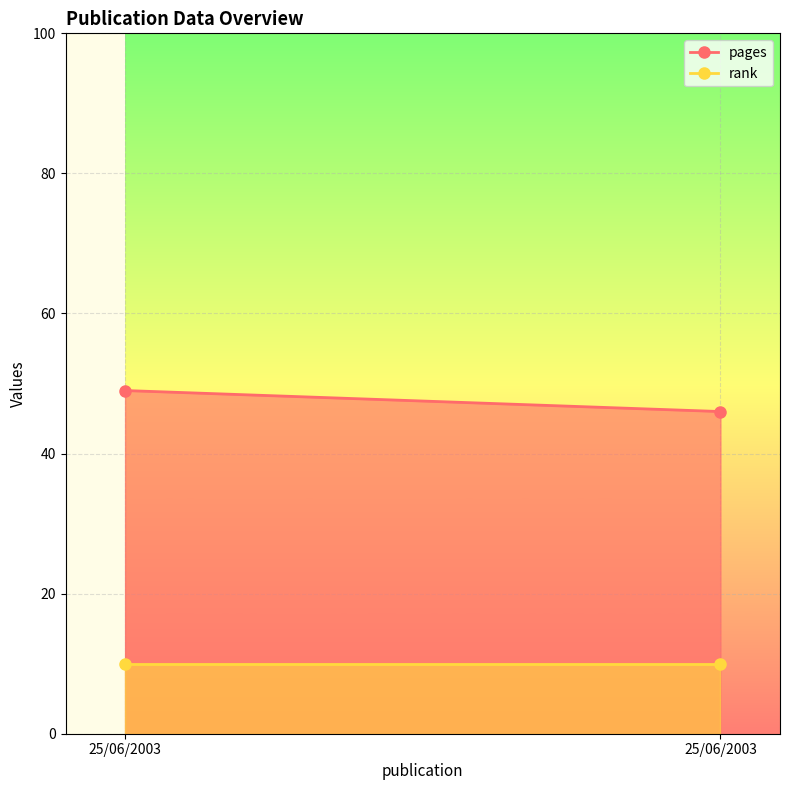

Which has a higher value, 25/06/2003 or 25/06/2003?

25/06/2003